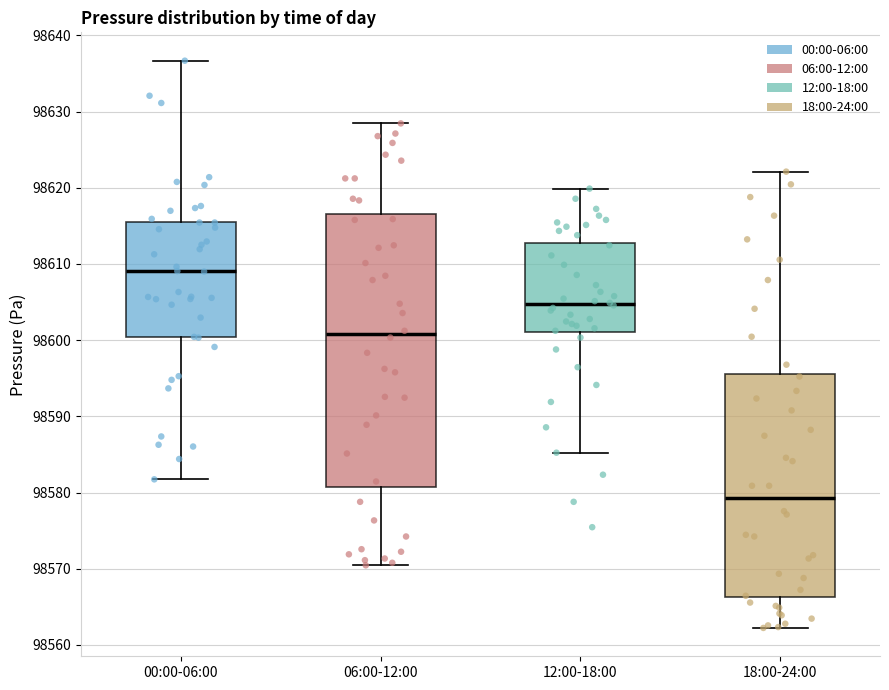

Where does the upper whisker of the box for 18:00-24:00 end on the y-axis? The values are not printed on the chart, so give them approximately, as read against the axis.

98622